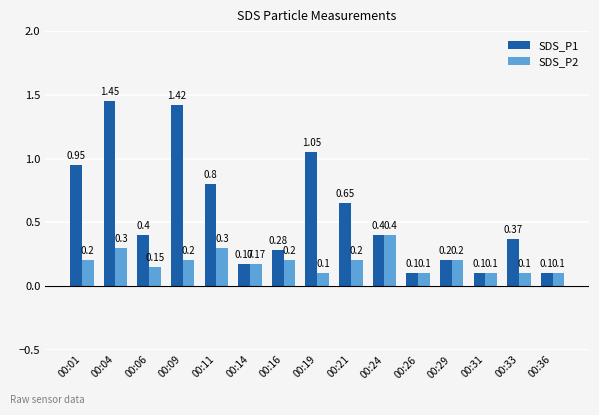

List the series in order of their overall mean, highest first.

SDS_P1, SDS_P2